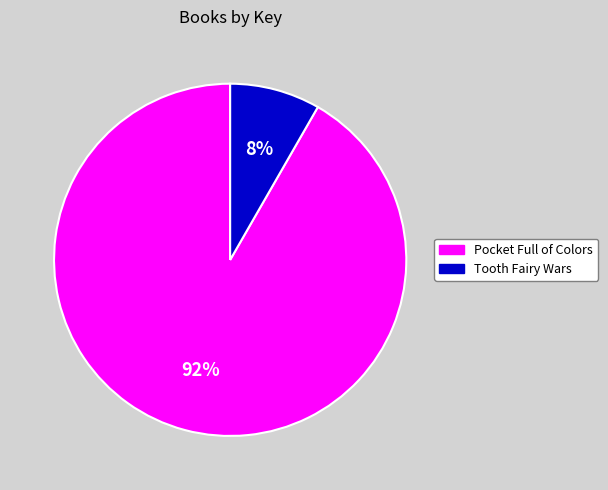

To the nearest percent, what portion does Tooth Fairy Wars represent?

8%